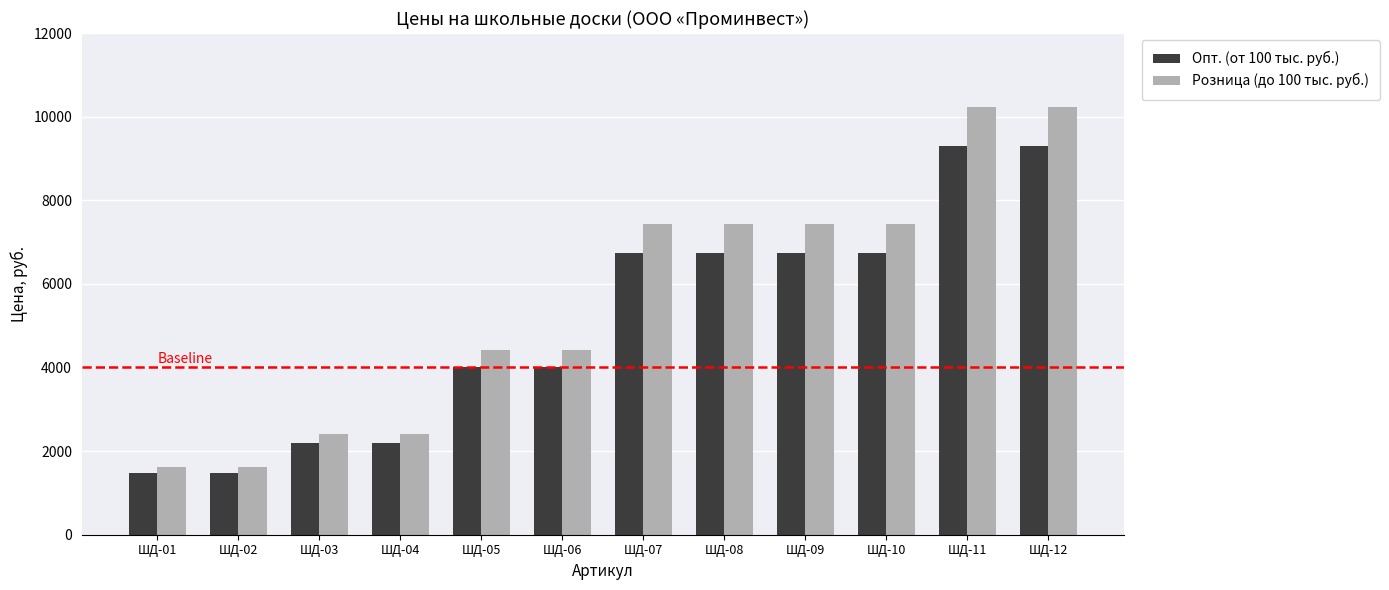

Is the value of Опт. (от 100 тыс. руб.) at ШД-06 greater than the value of Розница (до 100 тыс. руб.) at ШД-10?

No